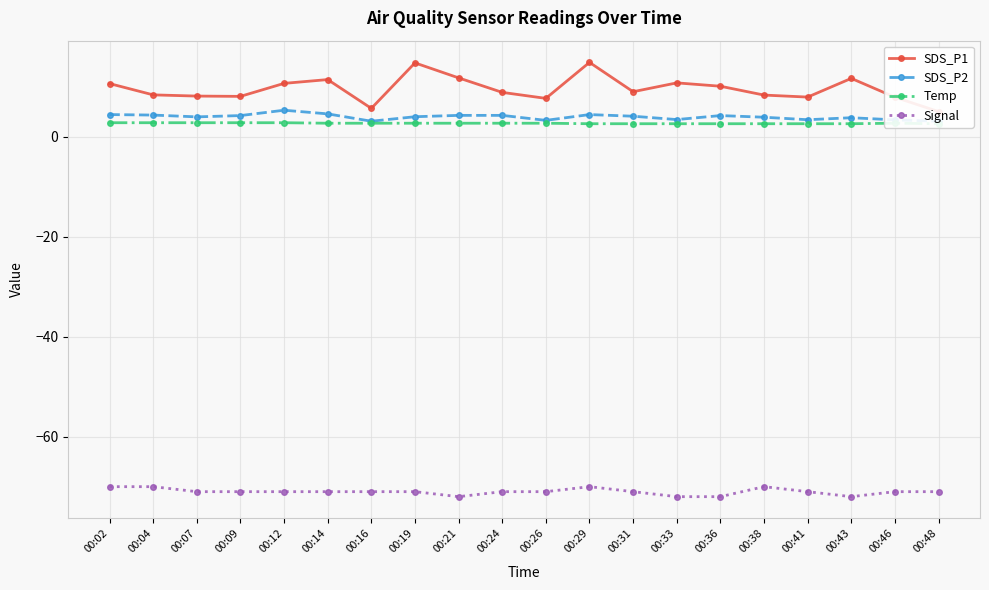

Which category has the lowest value in the SDS_P1 series?

00:48